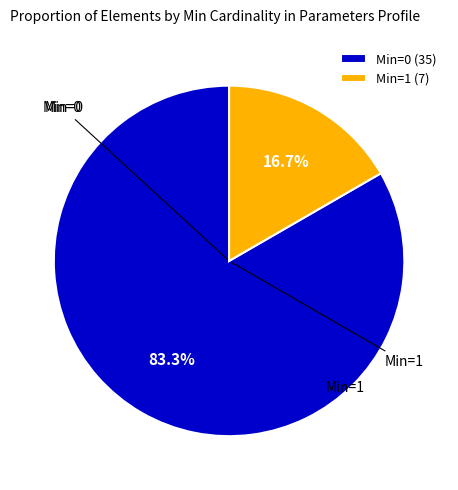

Is there a majority slice in this chart?

Yes